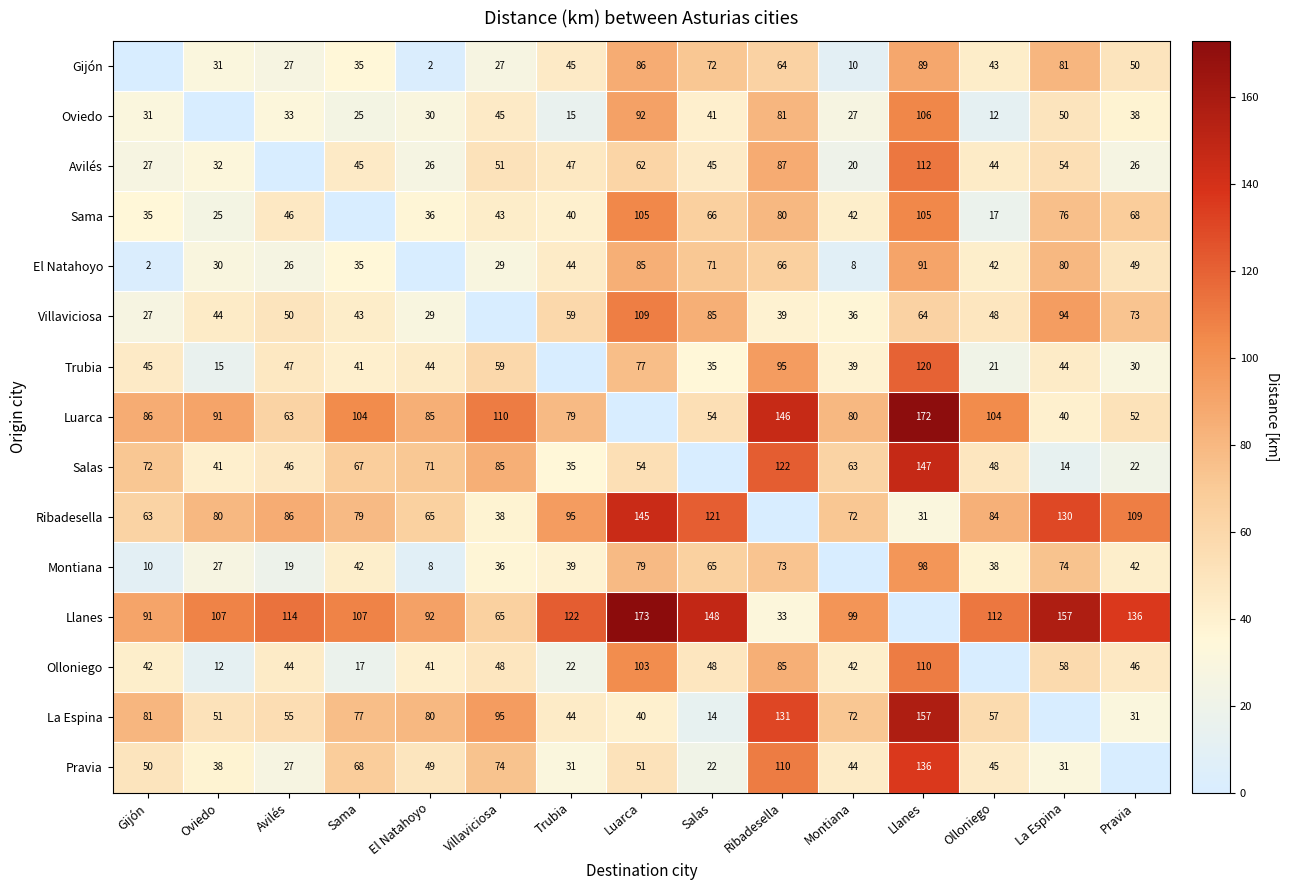

Is the value of Oviedo at Llanes greater than the value of Villaviciosa at Pravia?

Yes